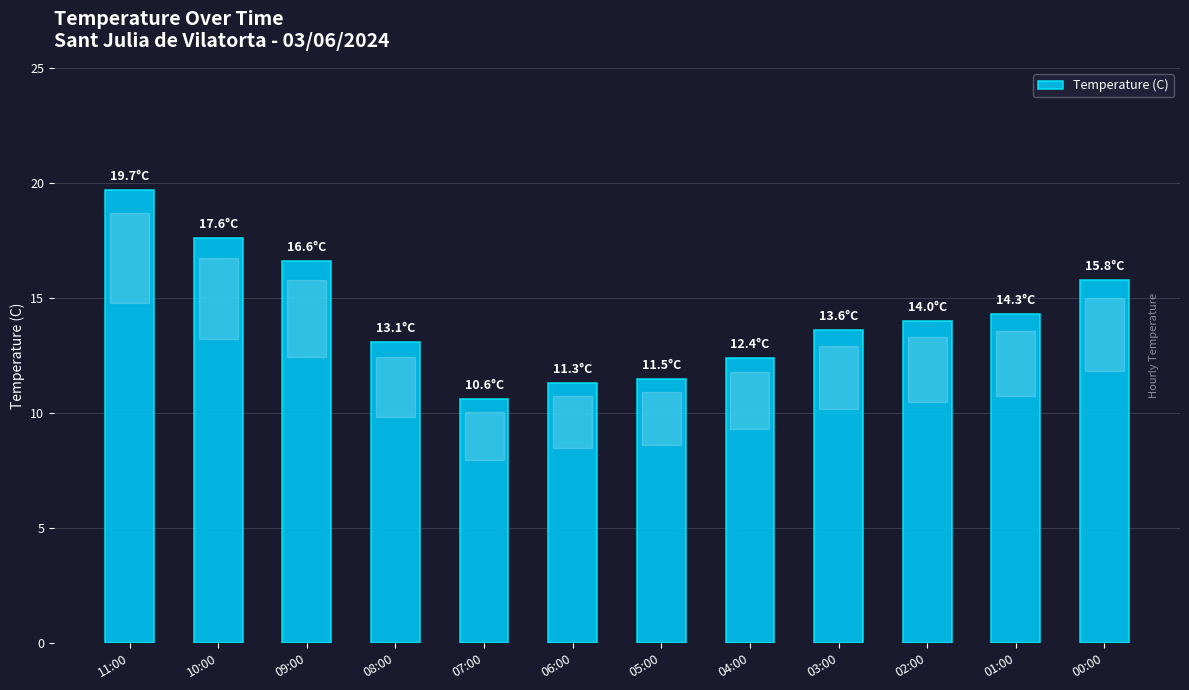

What is the ratio of the value at 01:00 to the value at 03:00?

1.1